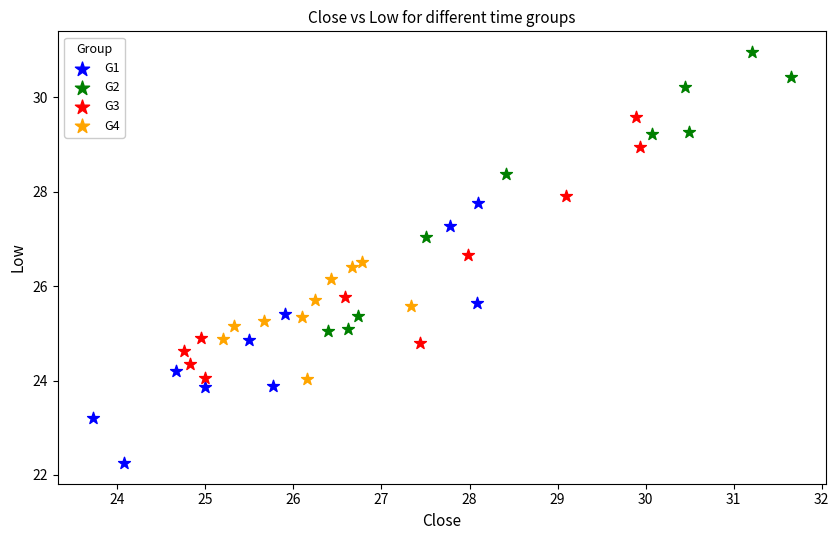

Which series contains the lowest Y value?

G1